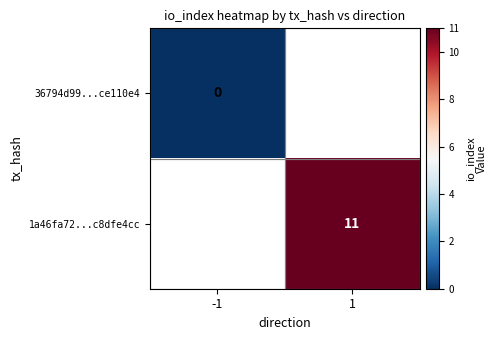

The value of 1a46fa72...c8dfe4cc at 1 is 15. True or false?

False